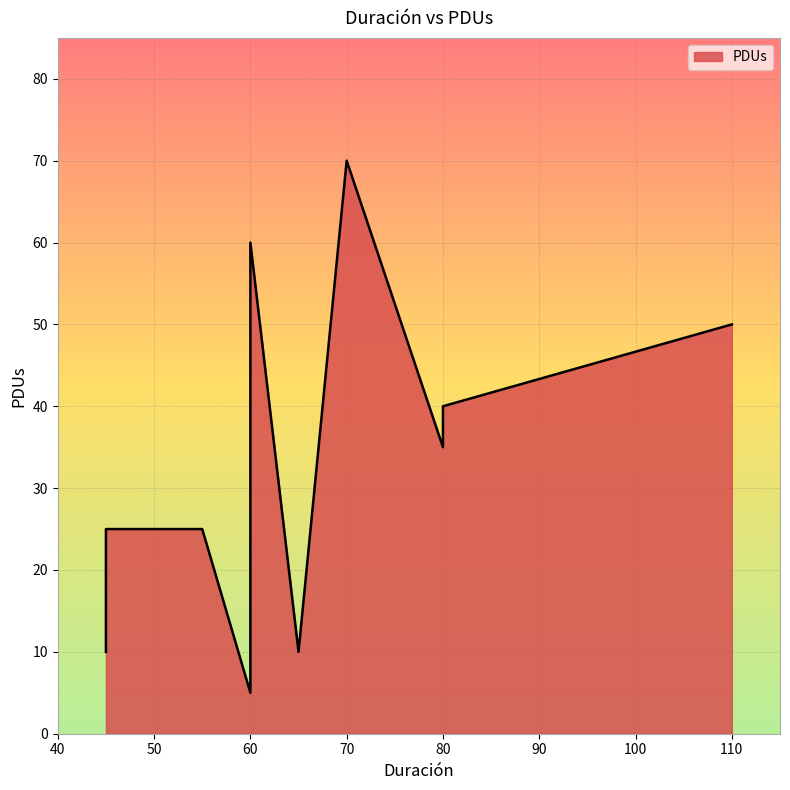

The chart shows a value of 77 at 60. True or false?

False